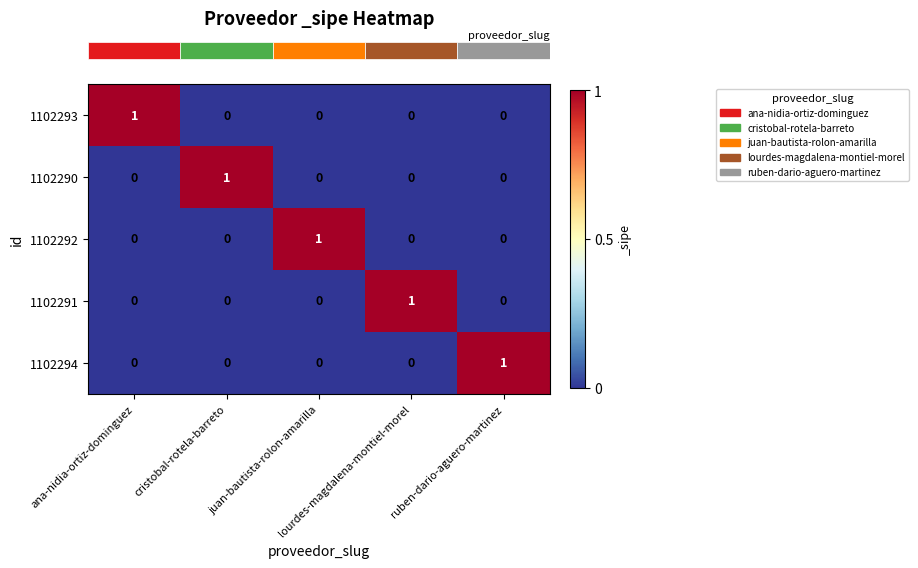

At how many categories does at least one series exceed 0?

5